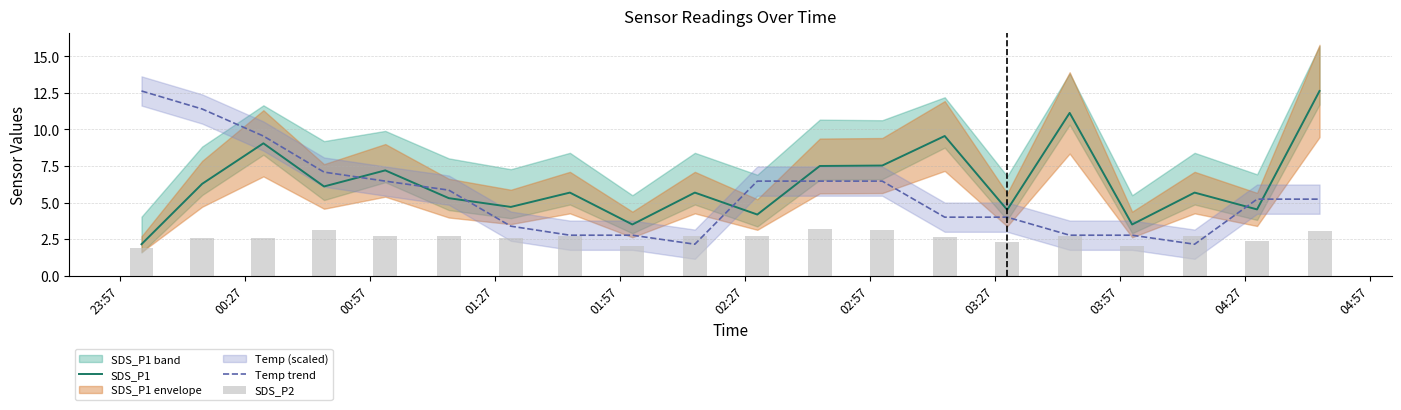

How many intersections are there between Temp trend and SDS_P1?

7